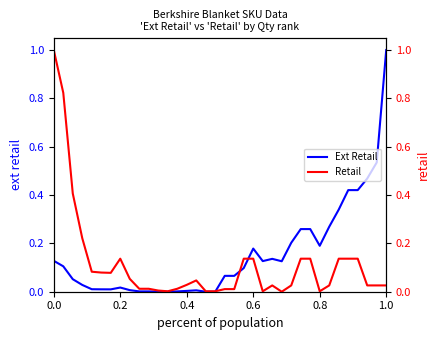

How many times do Retail and Ext Retail cross each other?

3